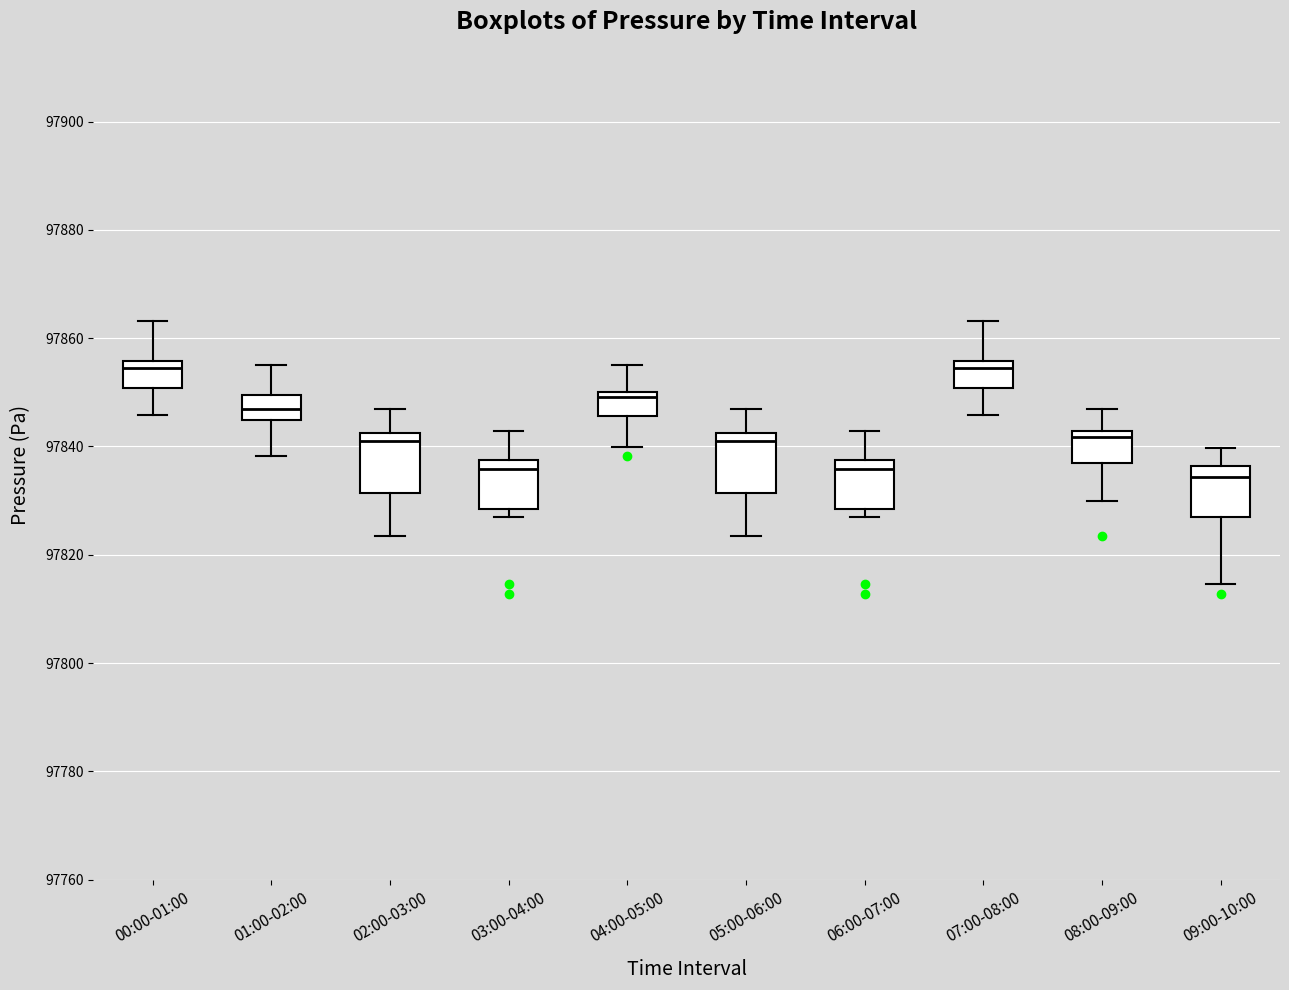

Reading left to right, transcribe this box plot: for each box, give where its median line is, the range the box spans, and where its two whiskers end, as read against the y-axis. The values are not printed on the chart, so give them approximately, as read against the axis.

00:00-01:00: median 97854, box 97850 to 97856, whiskers 97846 to 97864
01:00-02:00: median 97846, box 97844 to 97850, whiskers 97838 to 97856
02:00-03:00: median 97842 (just below the box's upper edge), box 97832 to 97842, whiskers 97824 to 97846
03:00-04:00: median 97836, box 97828 to 97838, whiskers 97826 to 97842
04:00-05:00: median 97850 (just below the box's upper edge), box 97846 to 97850, whiskers 97840 to 97856
05:00-06:00: median 97842 (just below the box's upper edge), box 97832 to 97842, whiskers 97824 to 97846
06:00-07:00: median 97836, box 97828 to 97838, whiskers 97826 to 97842
07:00-08:00: median 97854, box 97850 to 97856, whiskers 97846 to 97864
08:00-09:00: median 97842 (just below the box's upper edge), box 97836 to 97842, whiskers 97830 to 97846
09:00-10:00: median 97834, box 97826 to 97836, whiskers 97814 to 97840